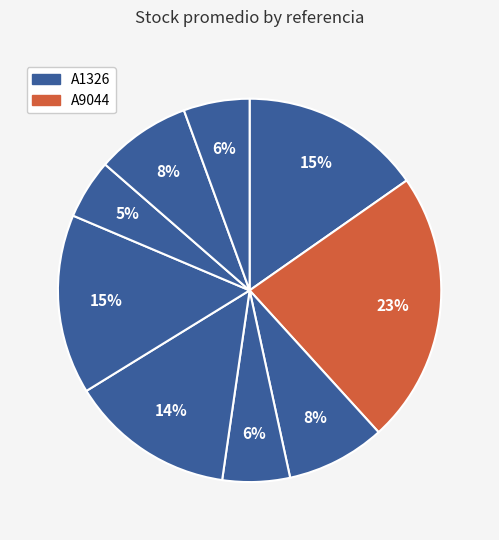

To the nearest percent, what is the average slice percentage?

11%